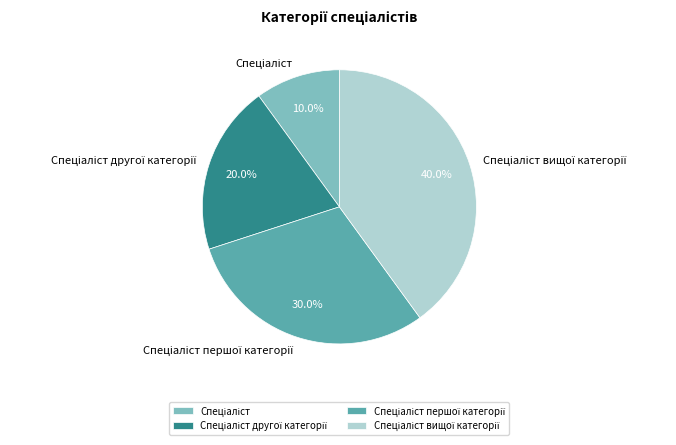

Is there any slice that represents more than half of the pie?

No